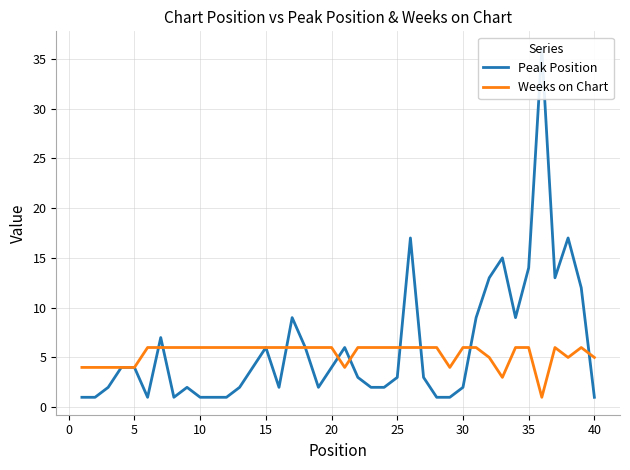

Is it true that Weeks on Chart equals 6 at 10?

True